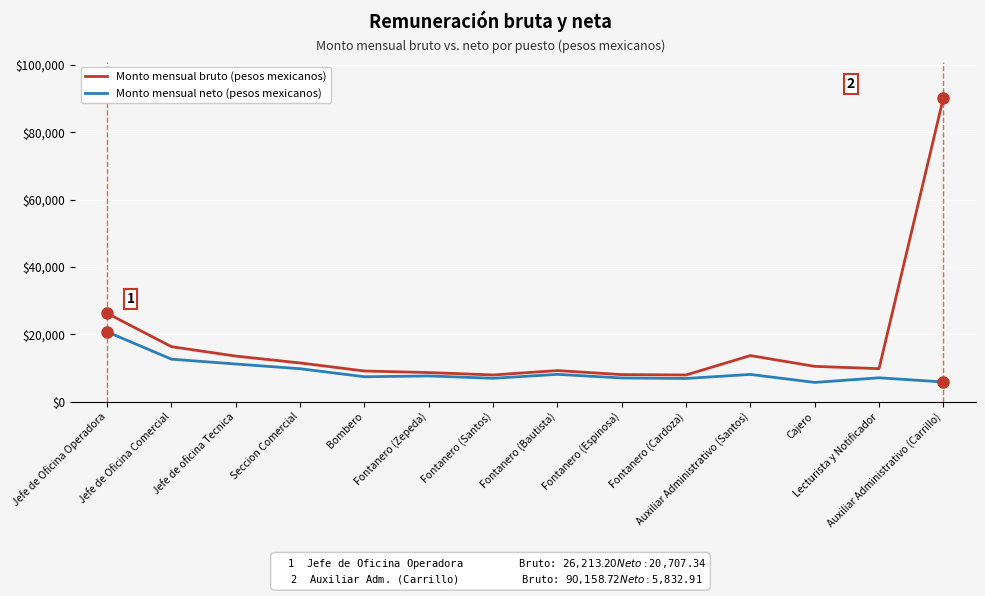

What is the greatest value displayed?

90158.7